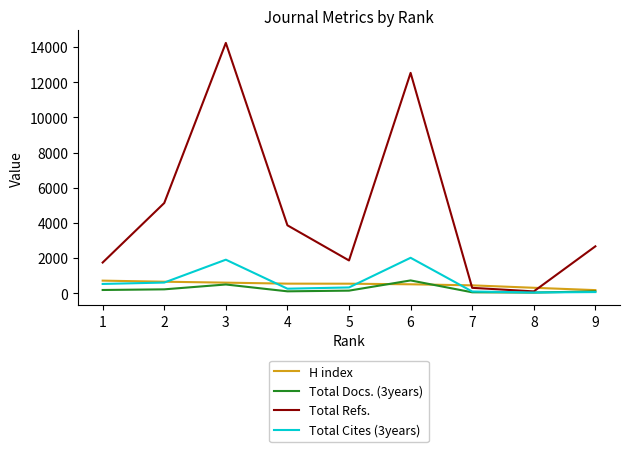

What value does the H index series have at 4?

540